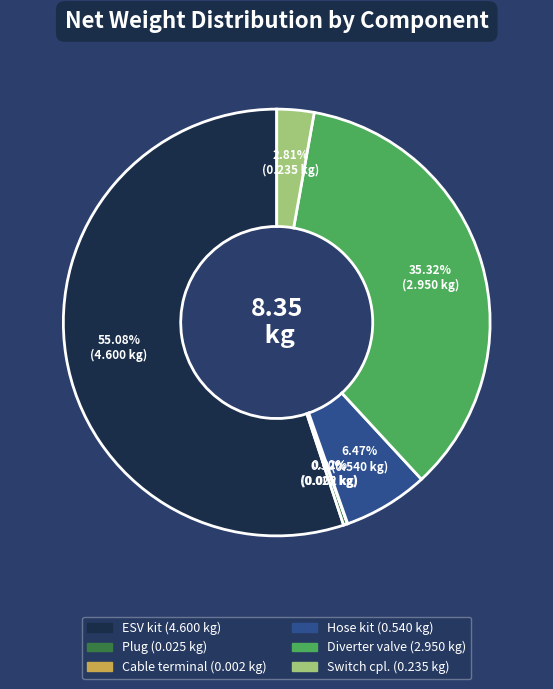

Is there a majority slice in this chart?

Yes